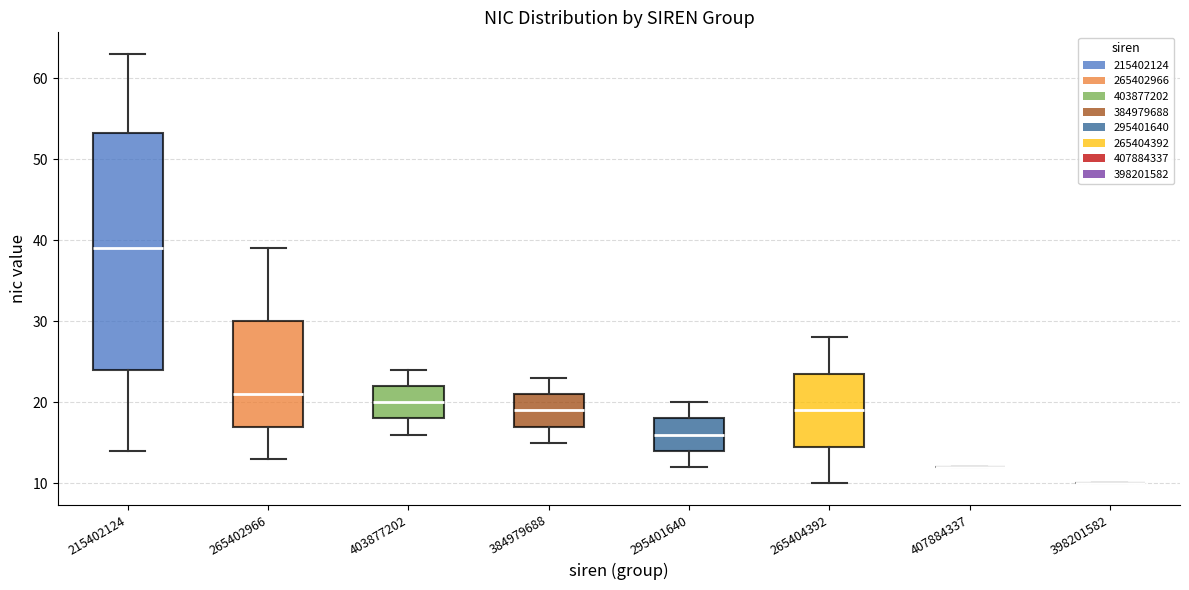

Reading left to right, transcribe this box plot: for each box, give where its median line is, the range the box spans, and where its two whiskers end, as read against the y-axis. The values are not printed on the chart, so give them approximately, as read against the axis.

215402124: median 39, box 24 to 53, whiskers 14 to 63
265402966: median 21, box 17 to 30, whiskers 13 to 39
403877202: median 20, box 18 to 22, whiskers 16 to 24
384979688: median 19, box 17 to 21, whiskers 15 to 23
295401640: median 16, box 14 to 18, whiskers 12 to 20
265404392: median 19, box 15 to 24, whiskers 10 to 28
407884337: box collapsed to a line at 12, whiskers 12 to 12
398201582: box collapsed to a line at 10, whiskers 10 to 10